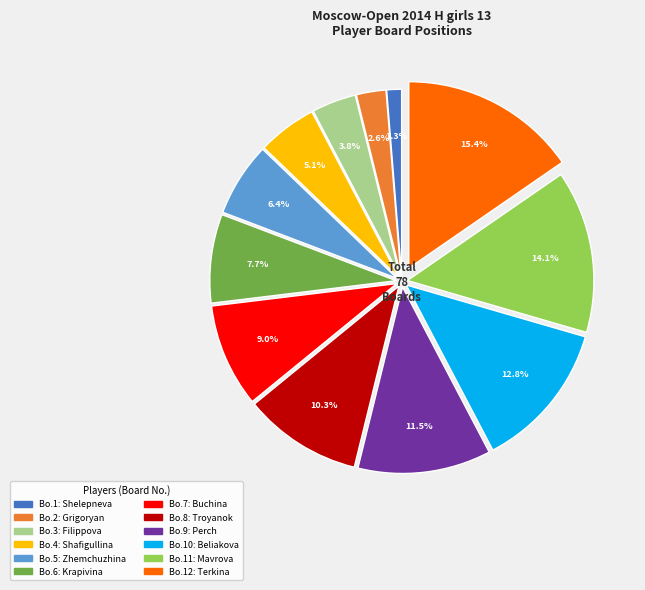

Is there any slice that represents more than half of the pie?

No